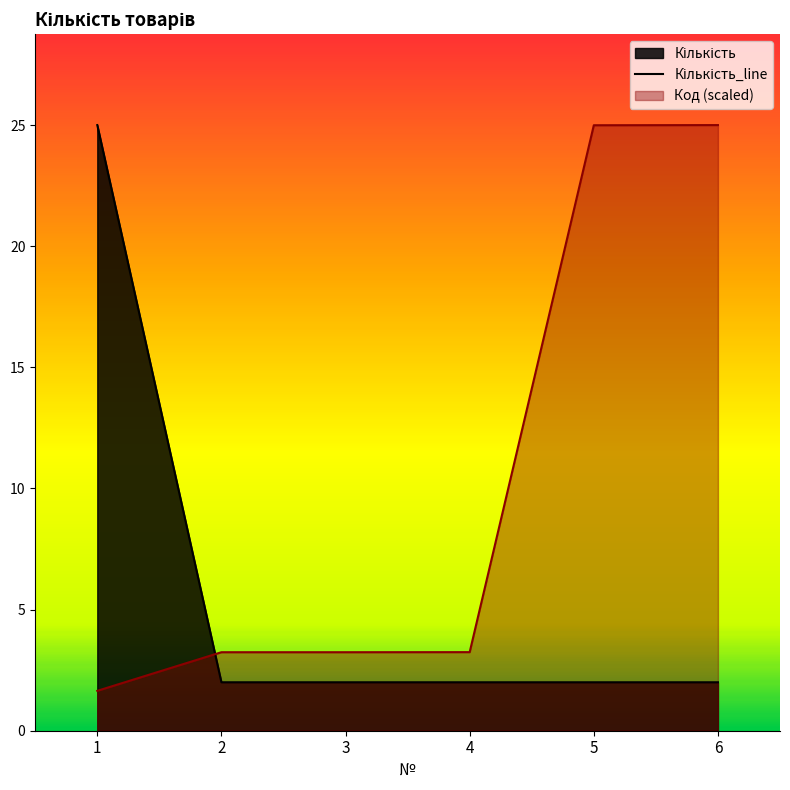

How many values in the Код series are below 3?

1